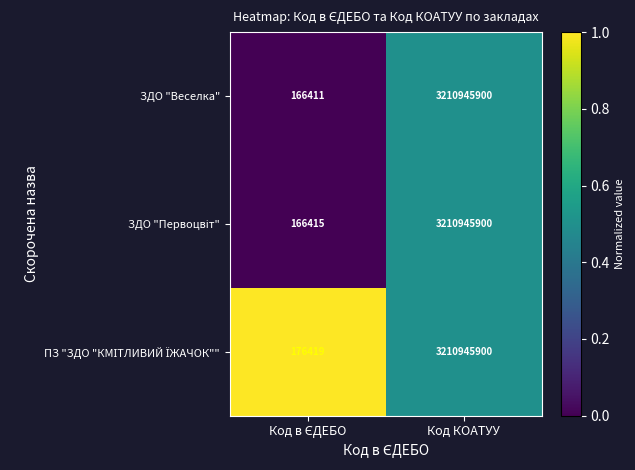

How many data points does each series have?

2